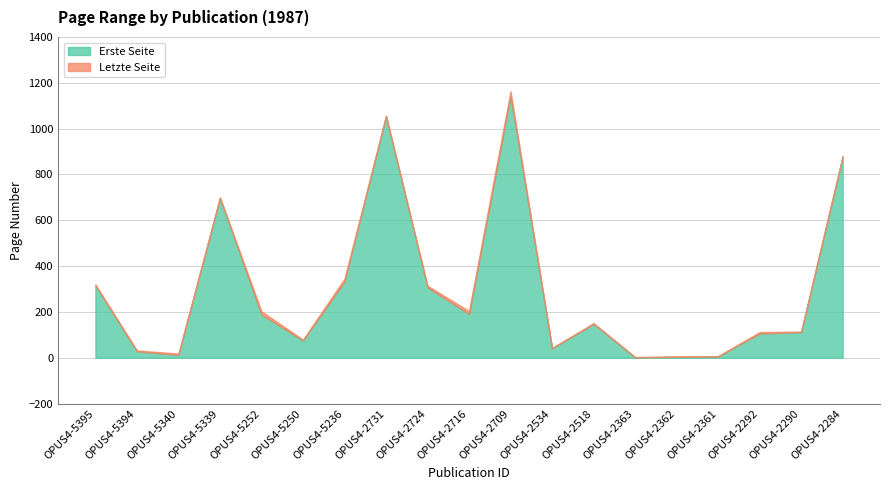

True or false: Letzte Seite has a value of 49 at OPUS4-5394.

False